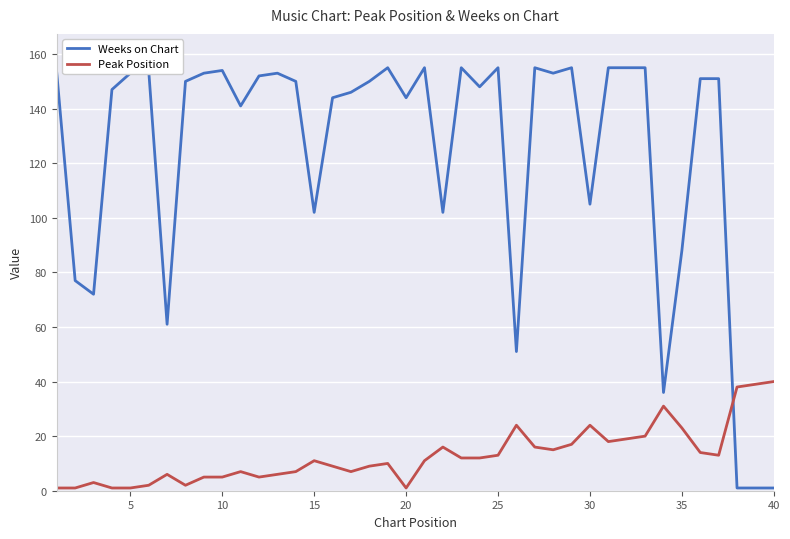

Which series ends up on top after the final intersection of Peak Position and Weeks on Chart?

Peak Position